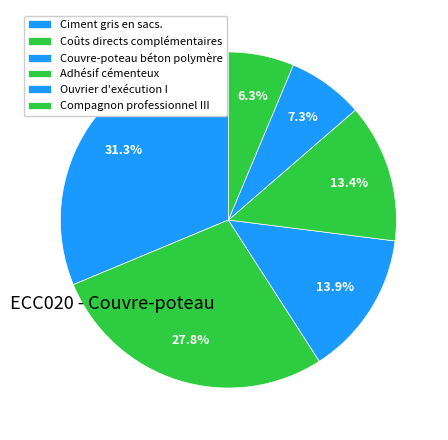

How many slices are in this pie chart?

6